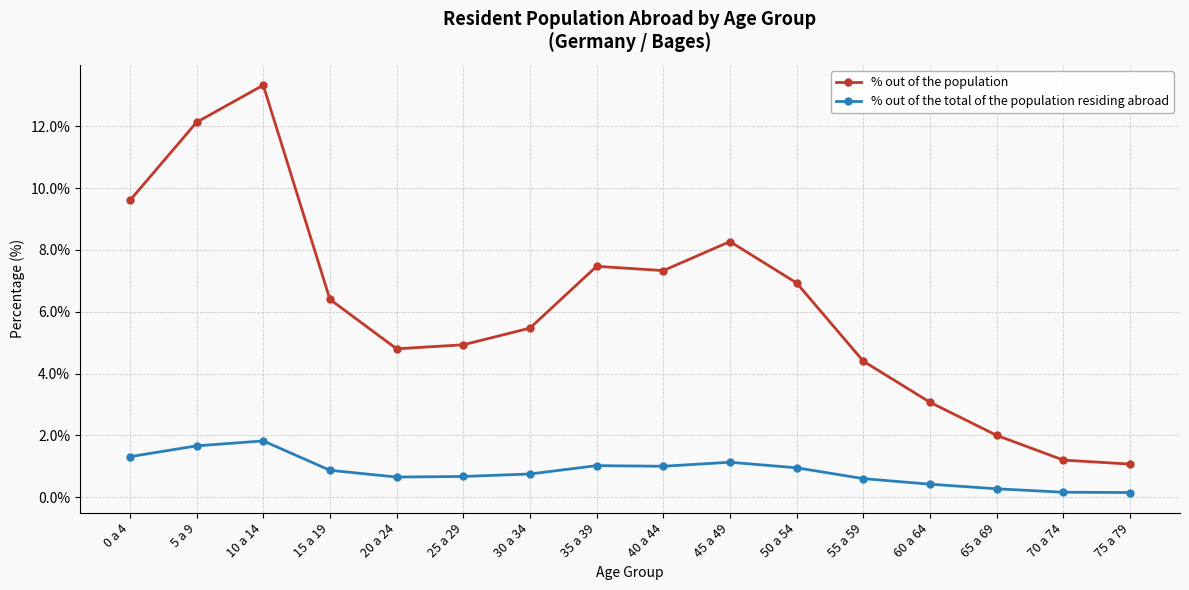

What is the label of the 16th point from the left?

75 a 79